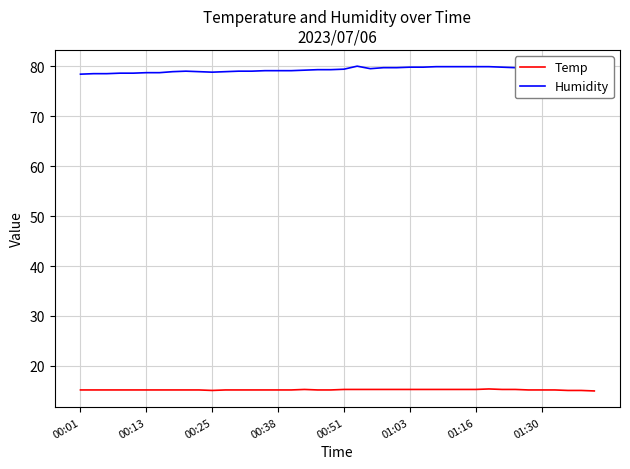

What is the minimum value for Temp?

15.0